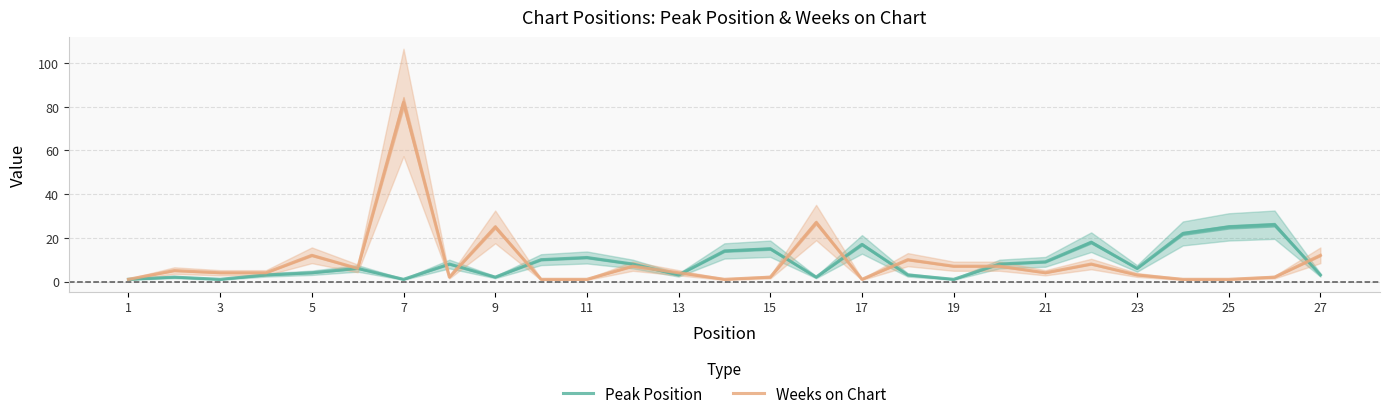

True or false: Peak Position has a value of 4 at 11.

False